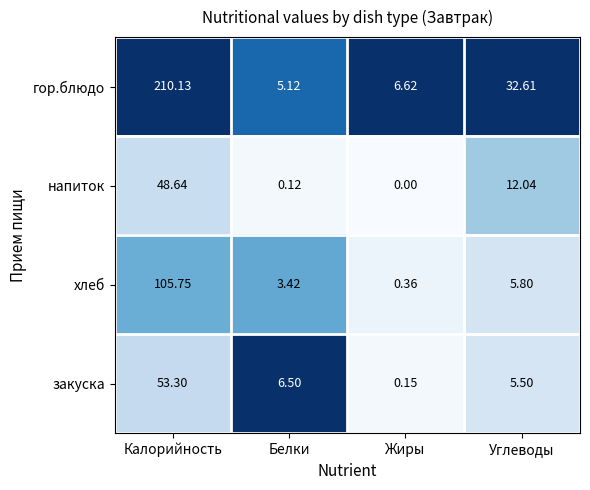

Is the value of хлеб at Калорийность greater than the value of гор.блюдо at Жиры?

Yes